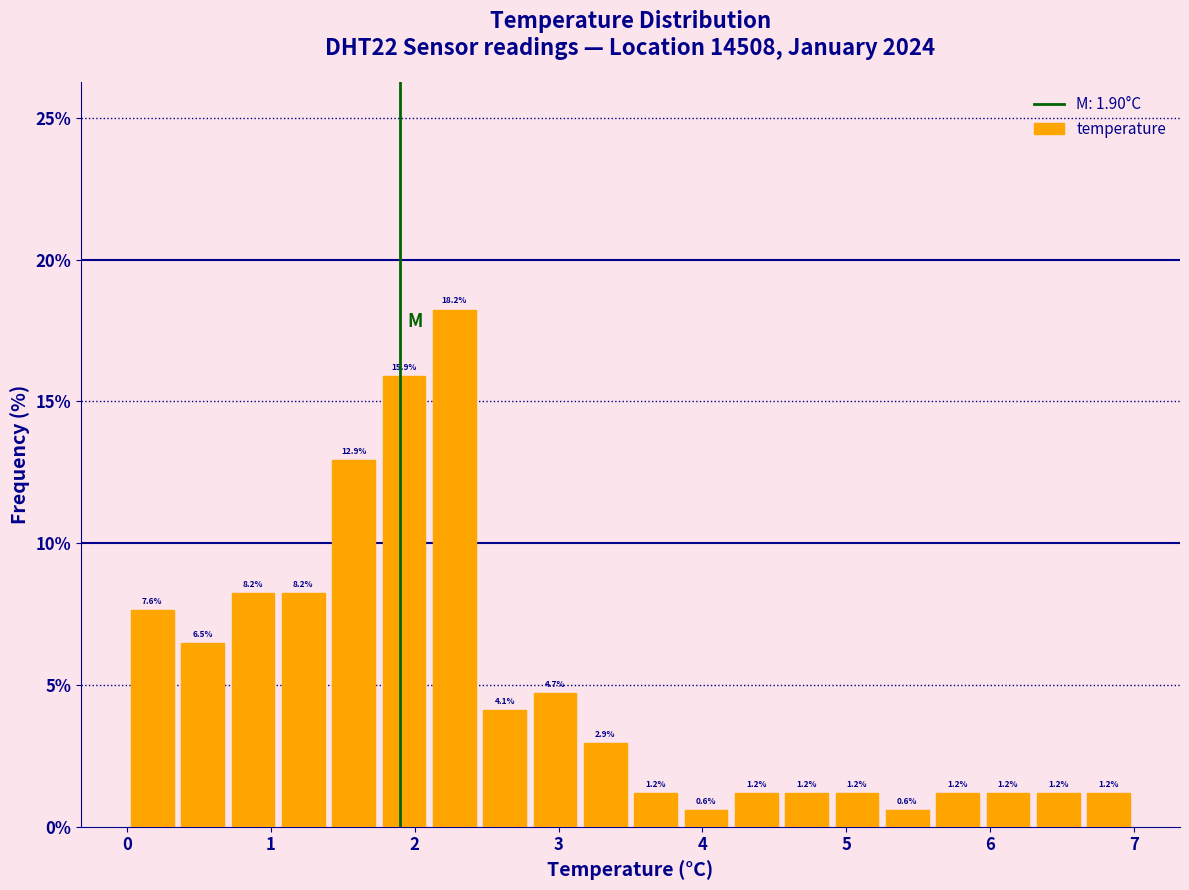

Read against the x-axis, roughly where is the centre of the tallest bar?

2.3